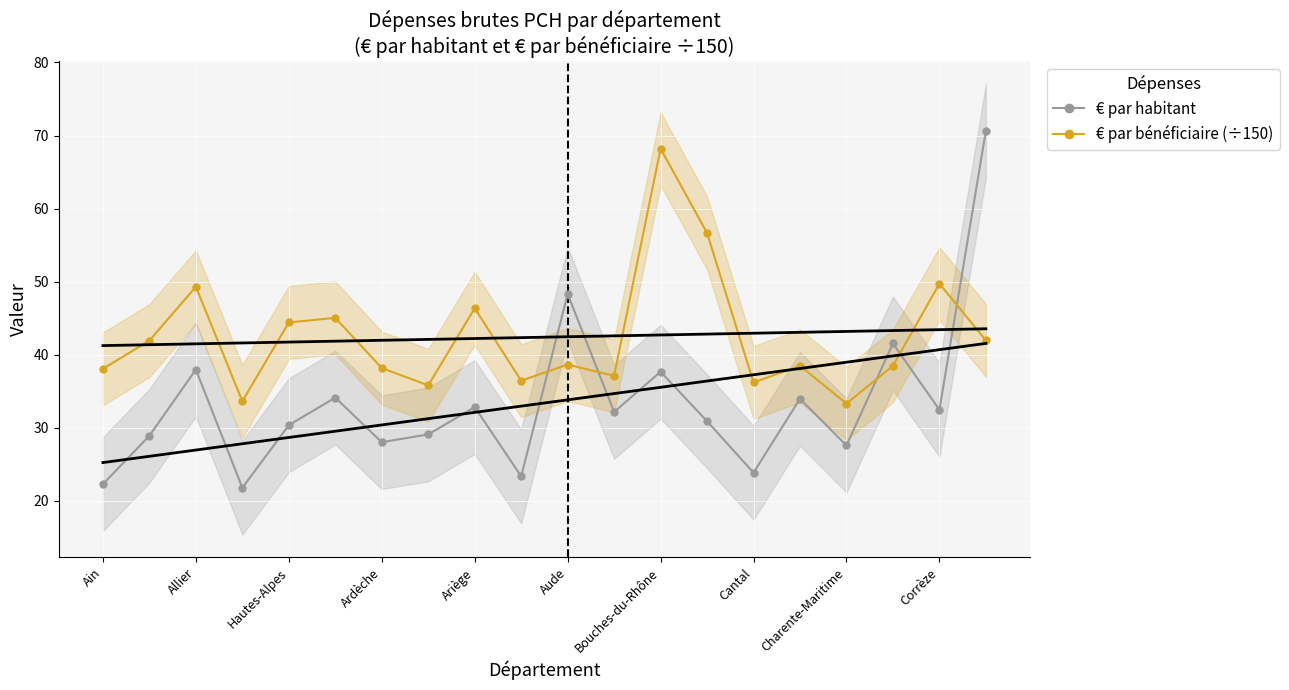

The value of € par bénéficiaire (÷150) at Ain is 66.0. True or false?

False